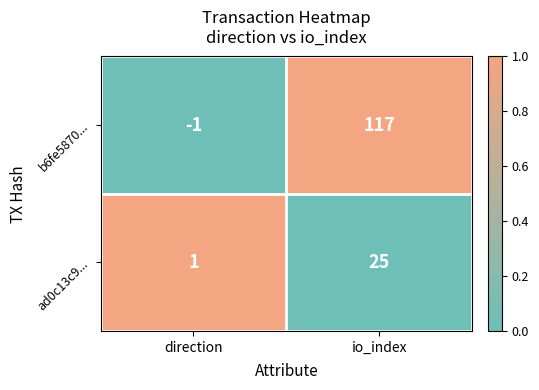

Reading left to right, extract all data points from this chart.

b6fe5870...: direction=-1	io_index=117
ad0c13c9...: direction=1	io_index=25